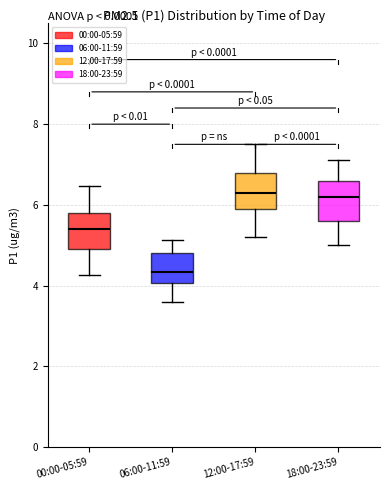

Reading left to right, transcribe this box plot: for each box, give where its median line is, the range the box spans, and where its two whiskers end, as read against the y-axis. The values are not printed on the chart, so give them approximately, as read against the axis.

00:00-05:59: median 5.4, box 5.0 to 5.8, whiskers 4.2 to 6.4
06:00-11:59: median 4.4, box 4.0 to 4.8, whiskers 3.6 to 5.2
12:00-17:59: median 6.4, box 6.0 to 6.8, whiskers 5.2 to 7.6
18:00-23:59: median 6.2, box 5.6 to 6.6, whiskers 5.0 to 7.2